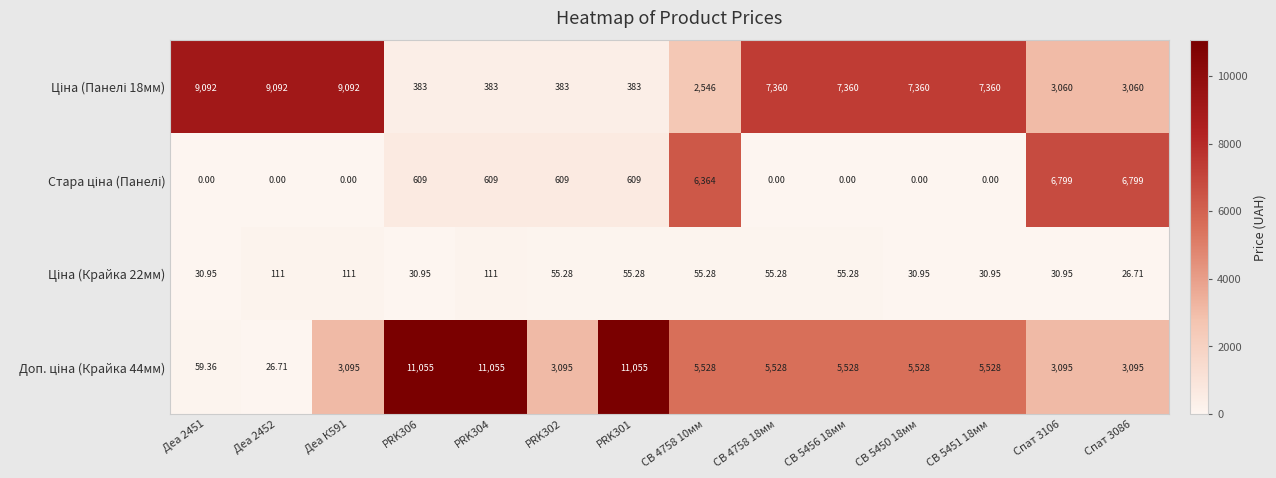

What is the total value across all series at PRK301?

12102.3